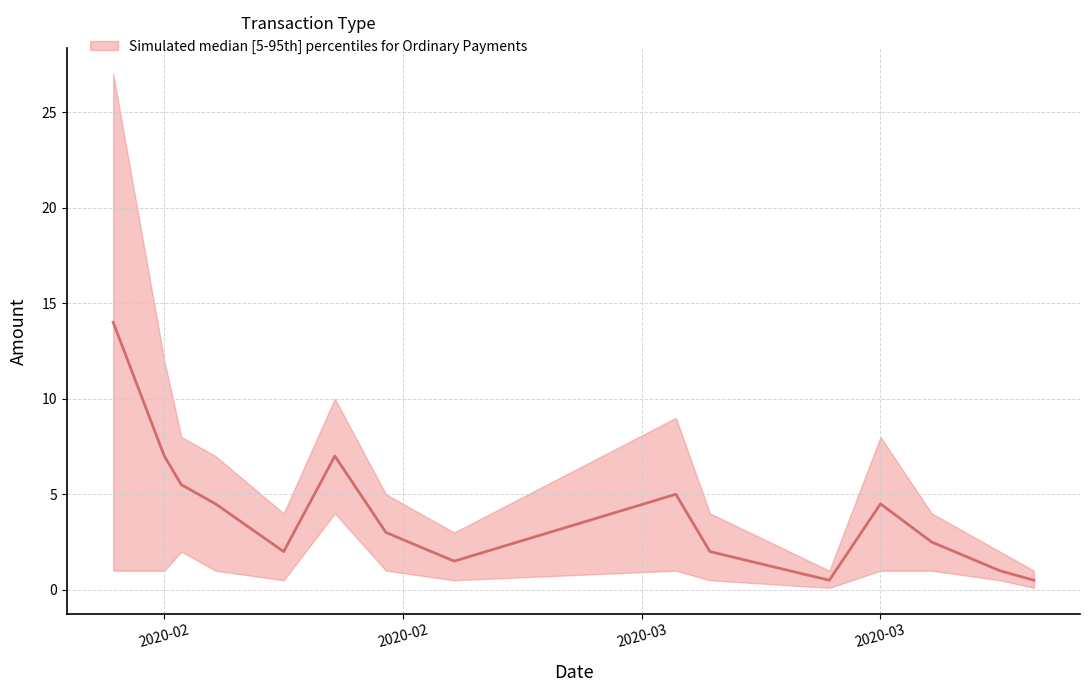

At 2020-02-08, list the series in order from smallest to largest.

lower, median, upper